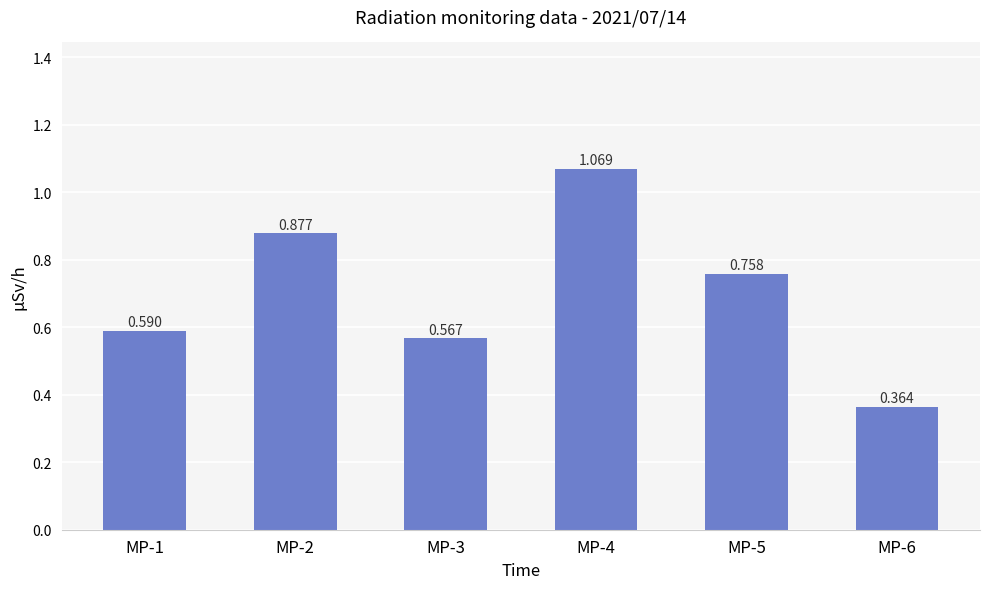

At which category does the chart reach its minimum across all series?

MP-6